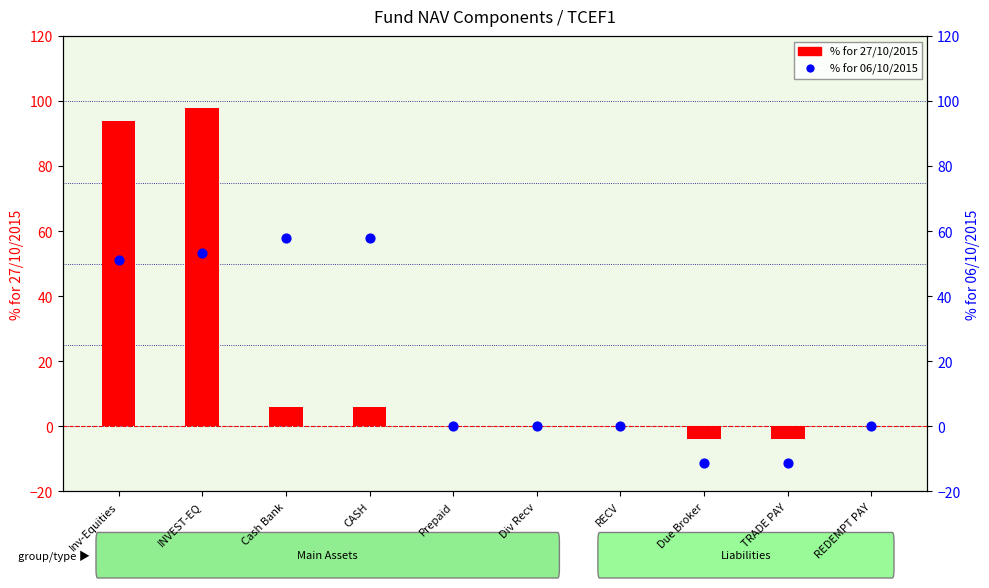

What are all the series names shown in the legend?

% for 27/10/2015, % for 06/10/2015